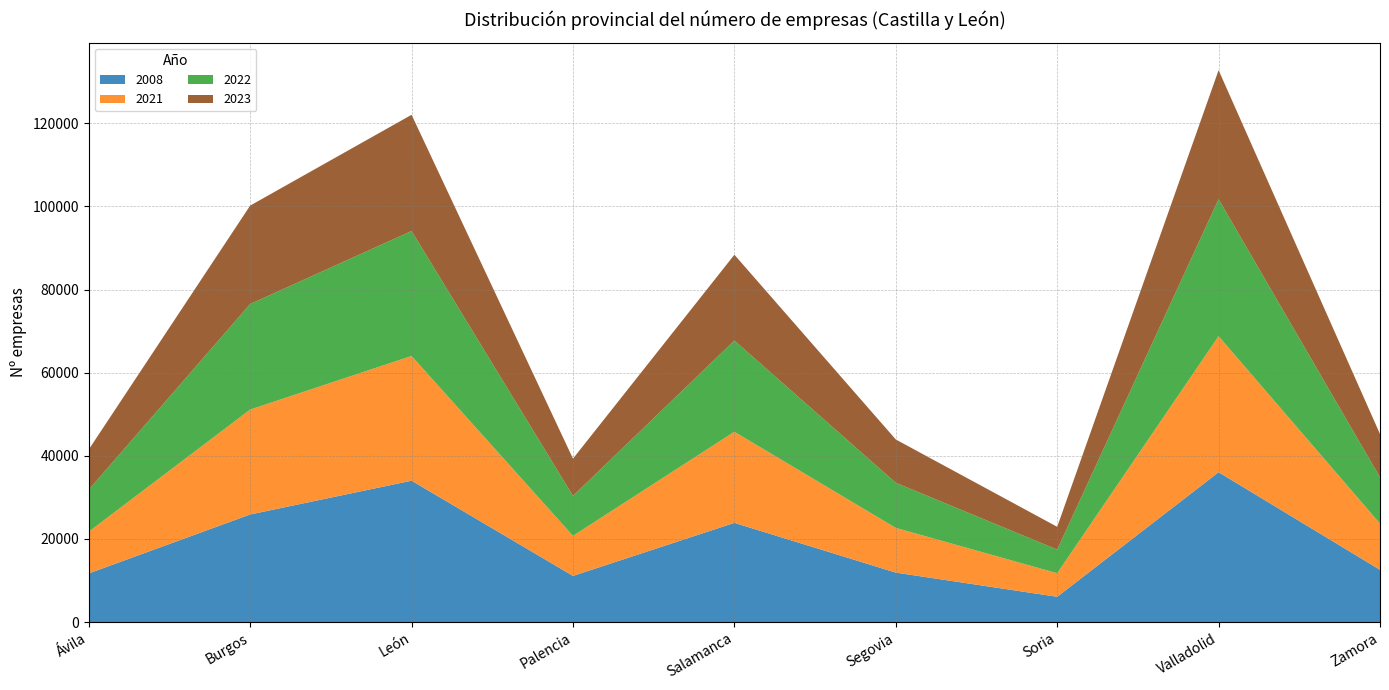

Reading left to right, list all the values displayed in this chart.

2008: 11708	25891	34012	11111	23869	11906	6087	36053	12572
2021: 10045	25238	30006	9639	21915	10756	5670	32732	11130
2022: 10099	25391	30067	9613	21952	10850	5690	32948	11120
2023: 9670	23673	27952	8956	20635	10416	5473	31035	10413